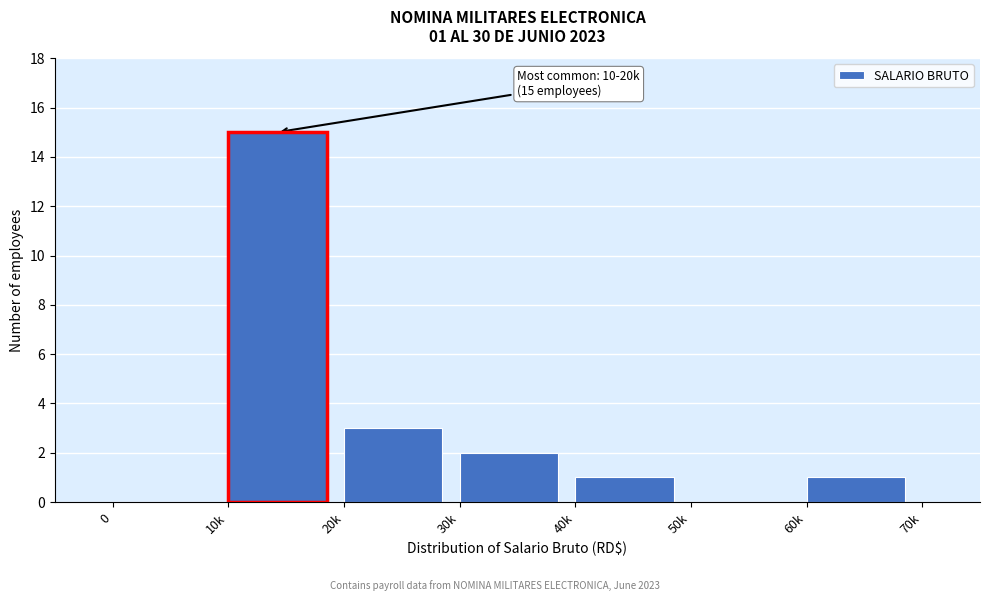

Reading left to right, what are all the values shown in this chart?

0=0	20k=3	30k=2	40k=1	50k=0	60k=1